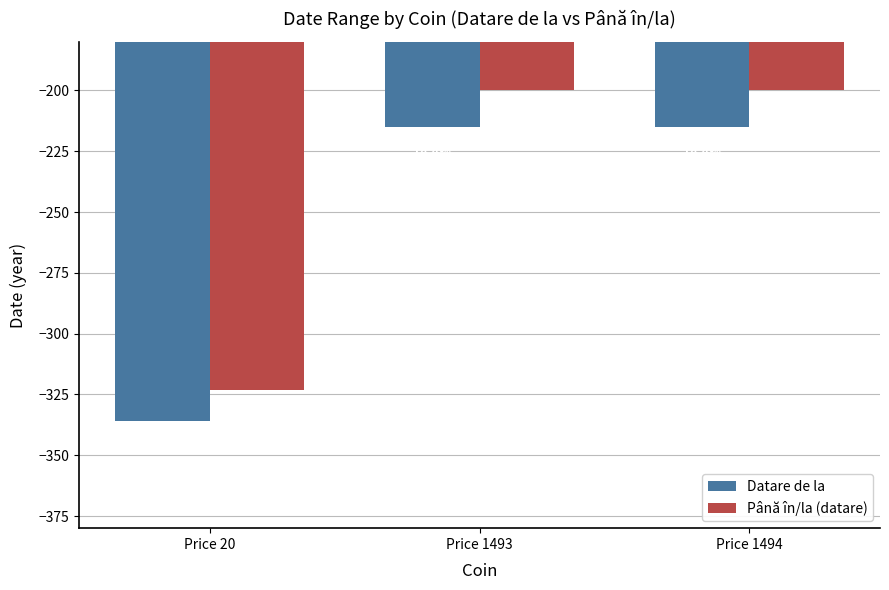

Is the value of Datare de la at Price 20 greater than the value of Până în/la (datare) at Price 1494?

No